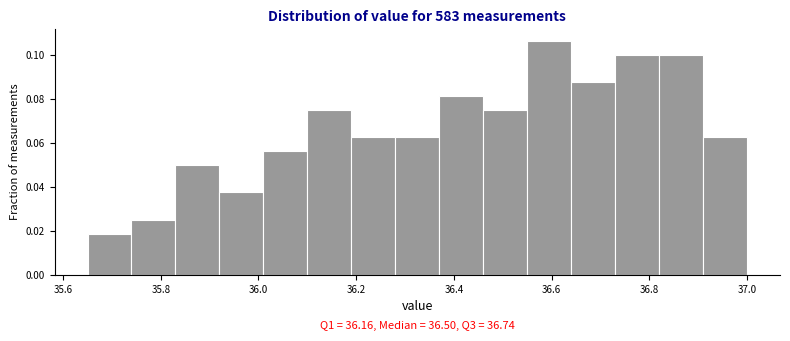

Over which range of the x-axis is the bar tallest?

36.55 to 36.64